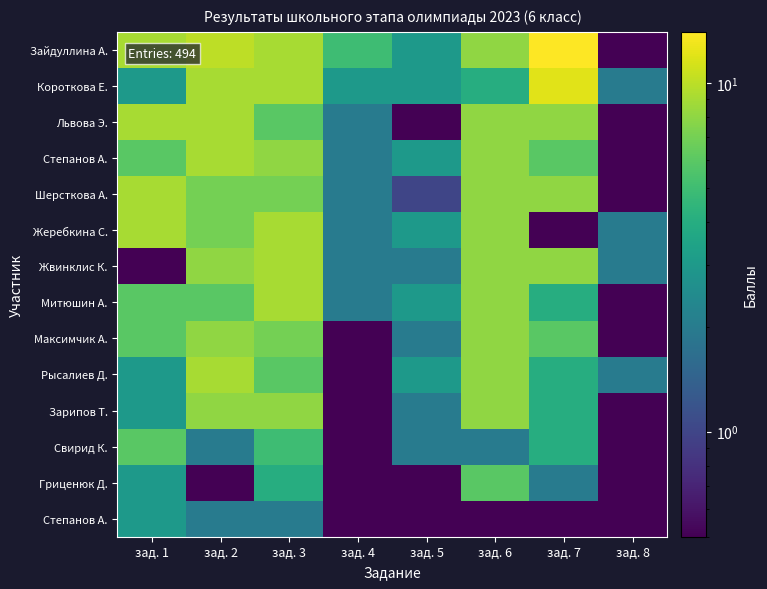

At which category is the sum across all series the highest?

зад. 3